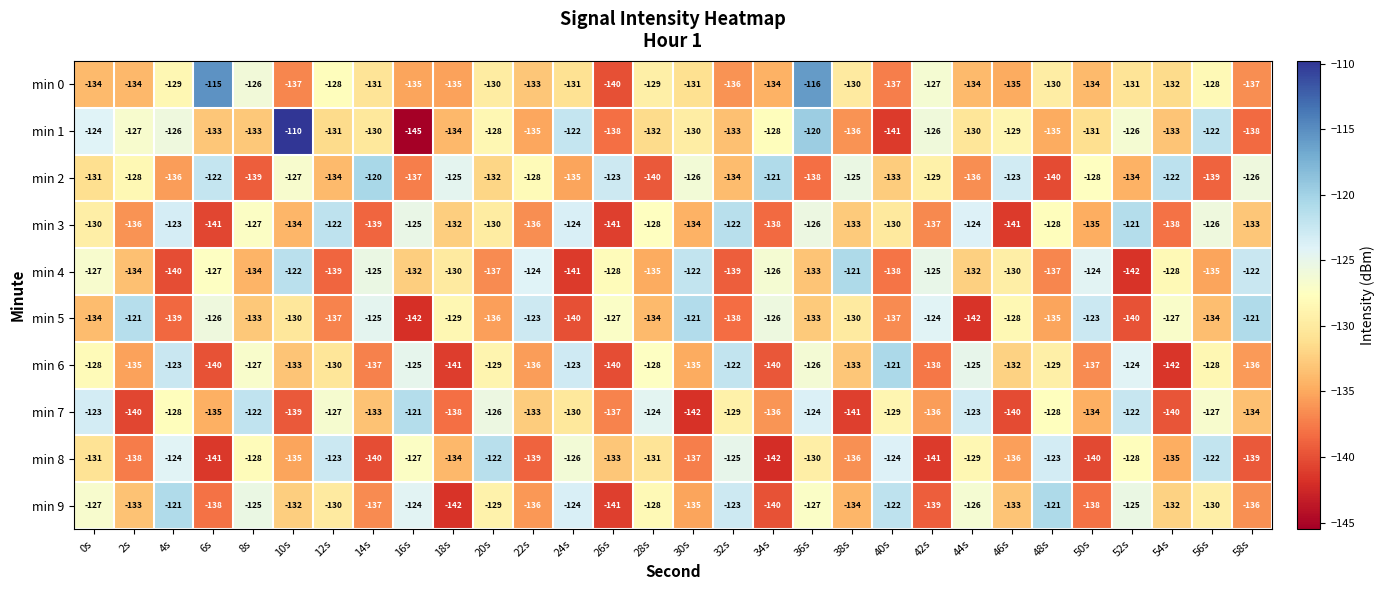

At which label is min 2 closest to -130?

0s